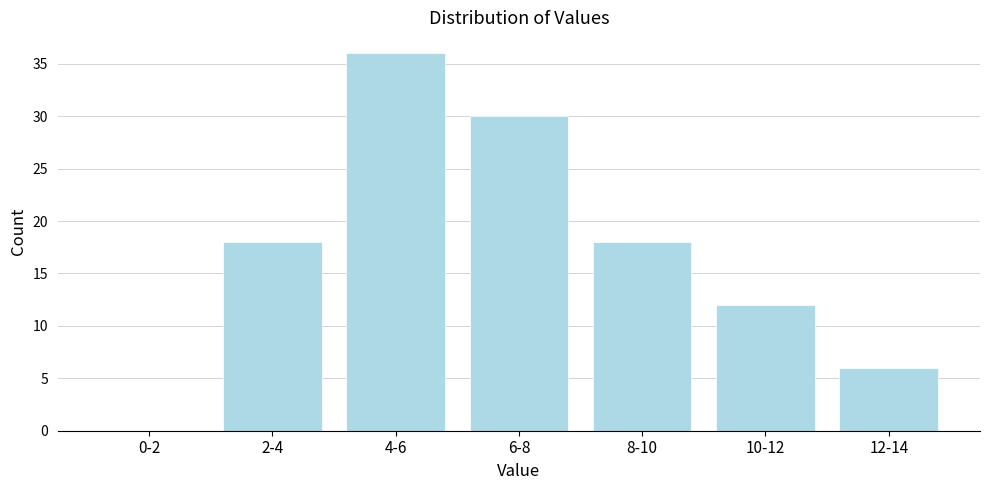

Reading right to left, what are all the values shown in this chart?

12-14=6	10-12=12	8-10=18	6-8=30	4-6=36	2-4=18	0-2=0